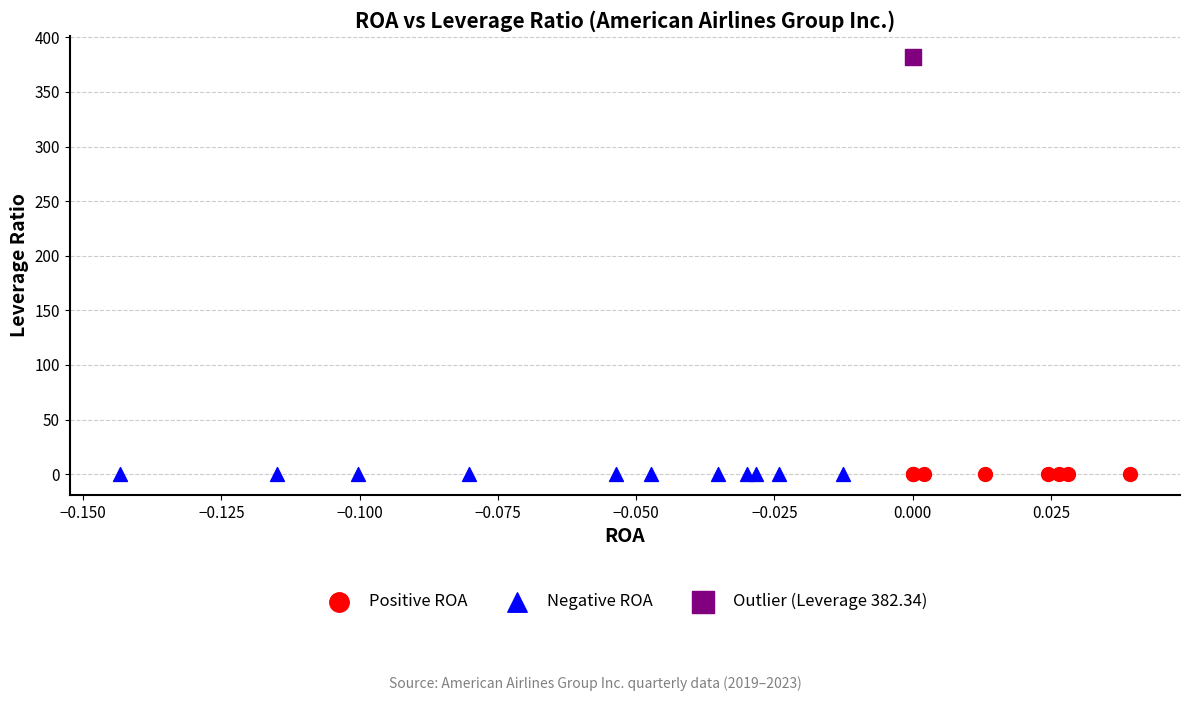

What are all the series names shown in the legend?

Positive ROA, Negative ROA, Outlier (Leverage 382.34)